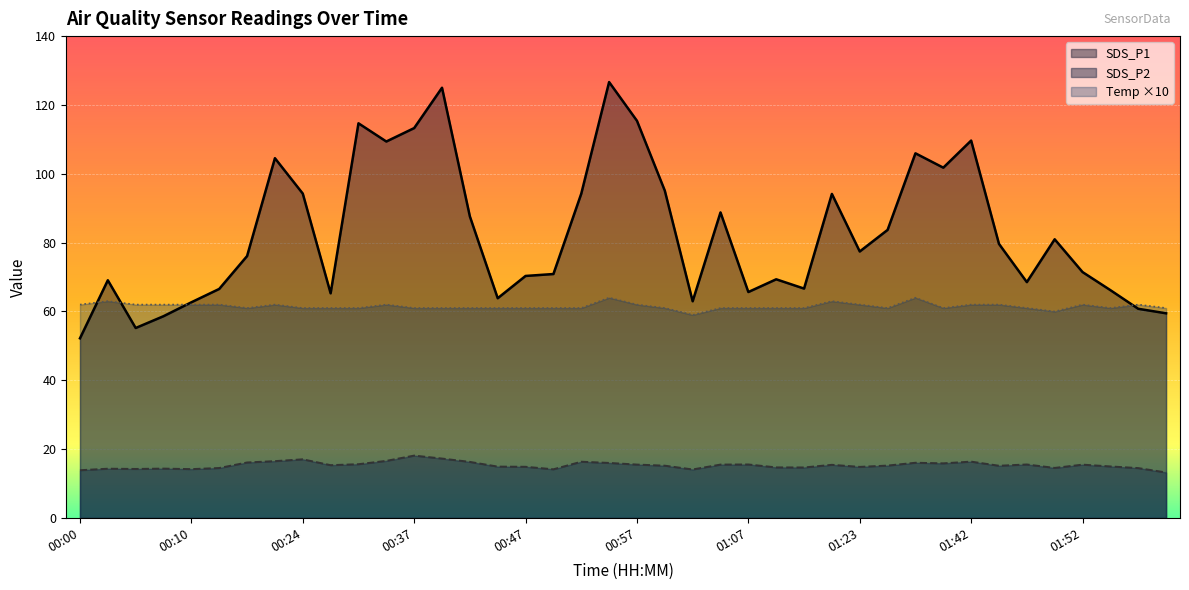

At 00:10, list the series in order from smallest to largest.

SDS_P2, Temp, SDS_P1